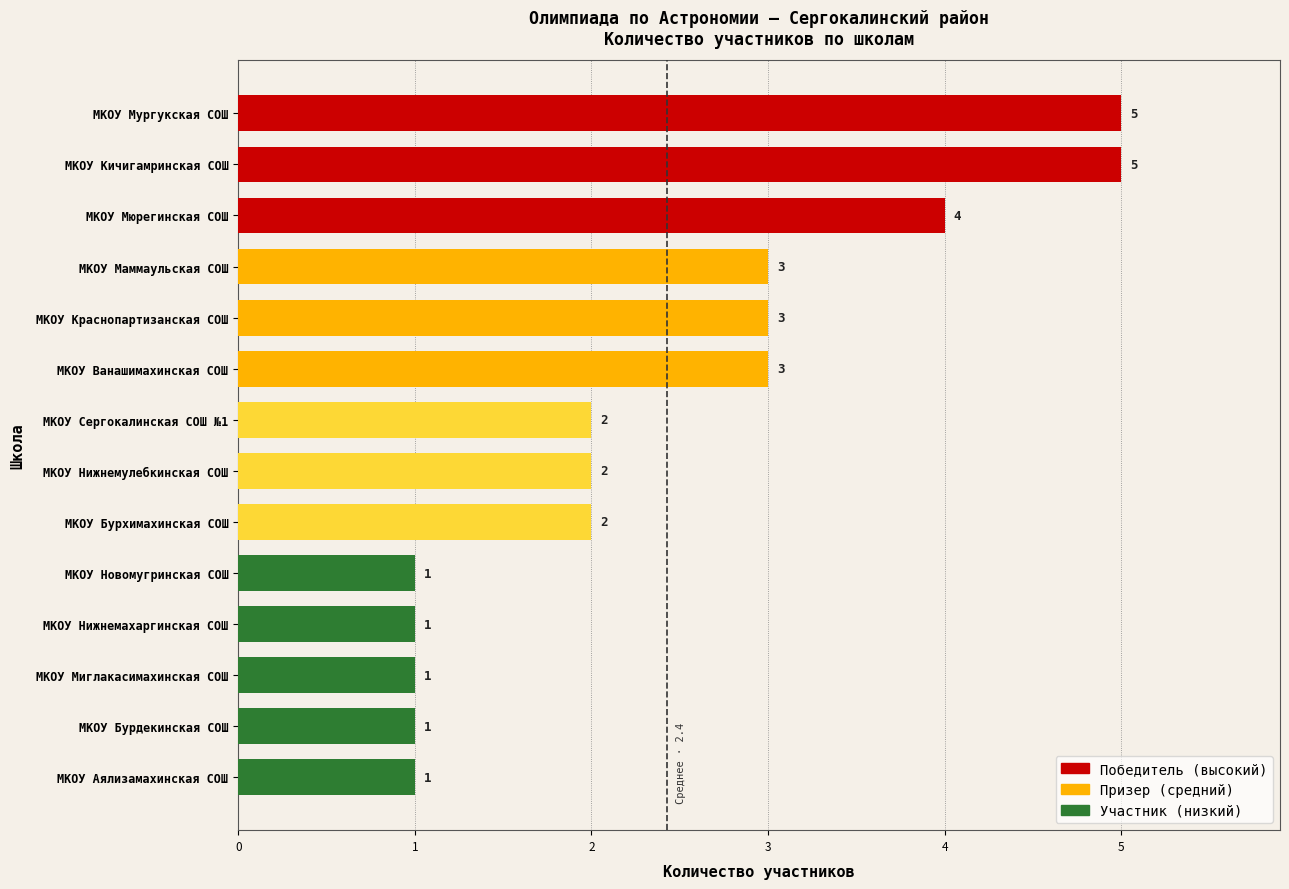

How many series are shown in this chart?

1